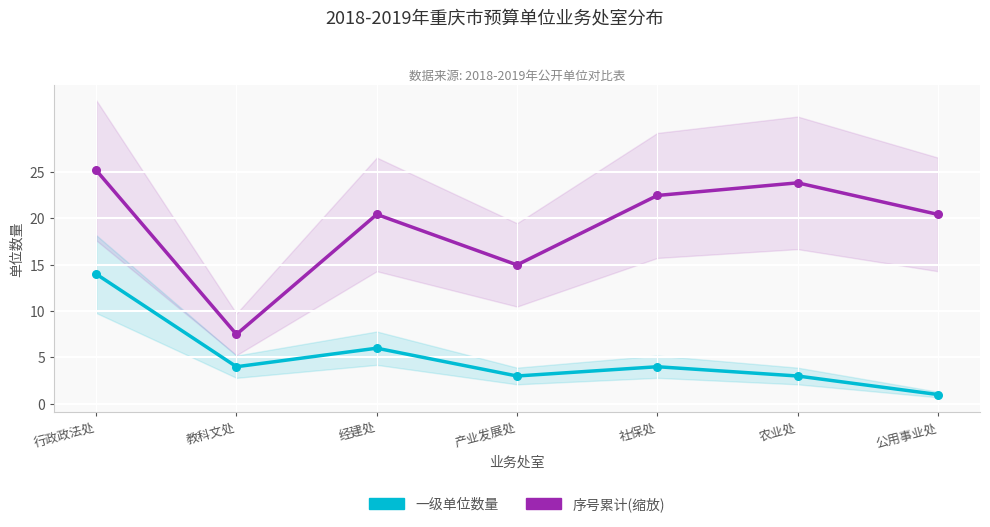

Which series has the largest total across all categories?

序号累计(缩放)